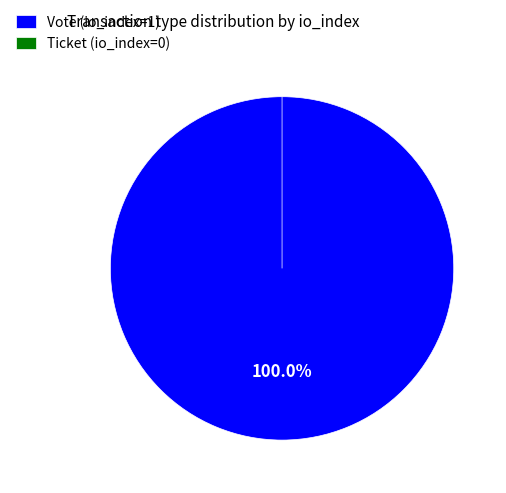

Which slice is the largest?

Vote